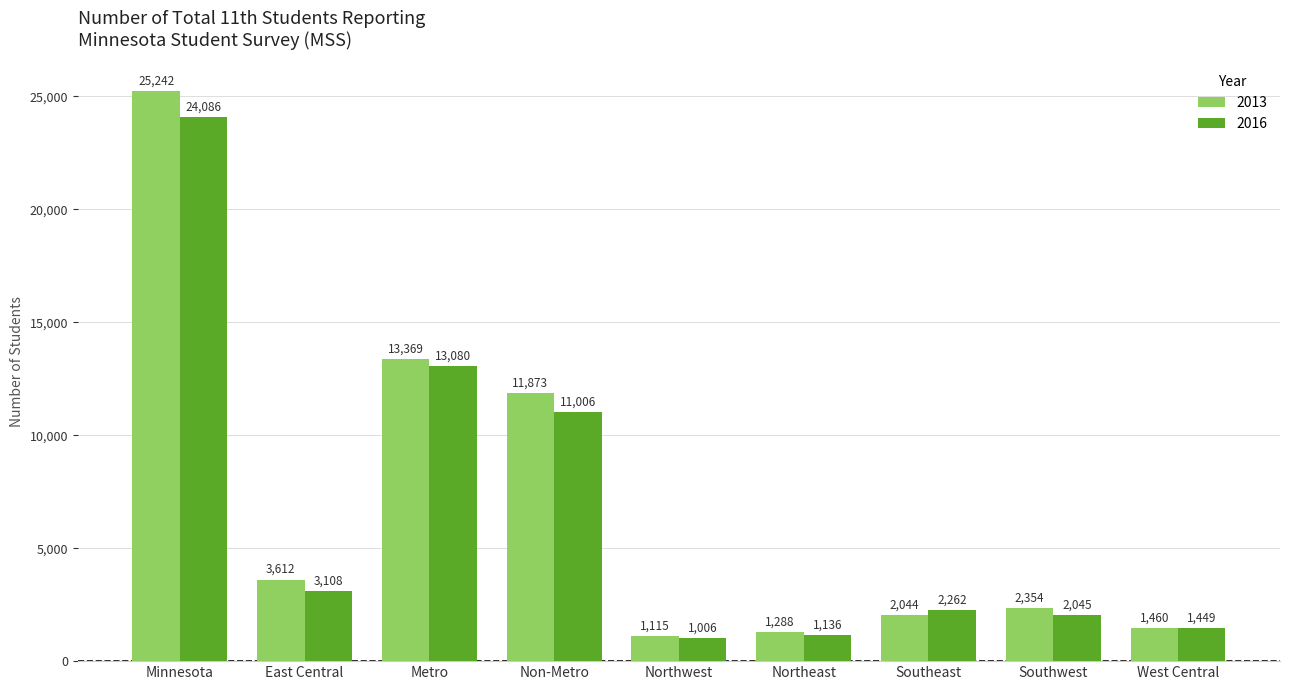

Which series has the largest total across all categories?

2013